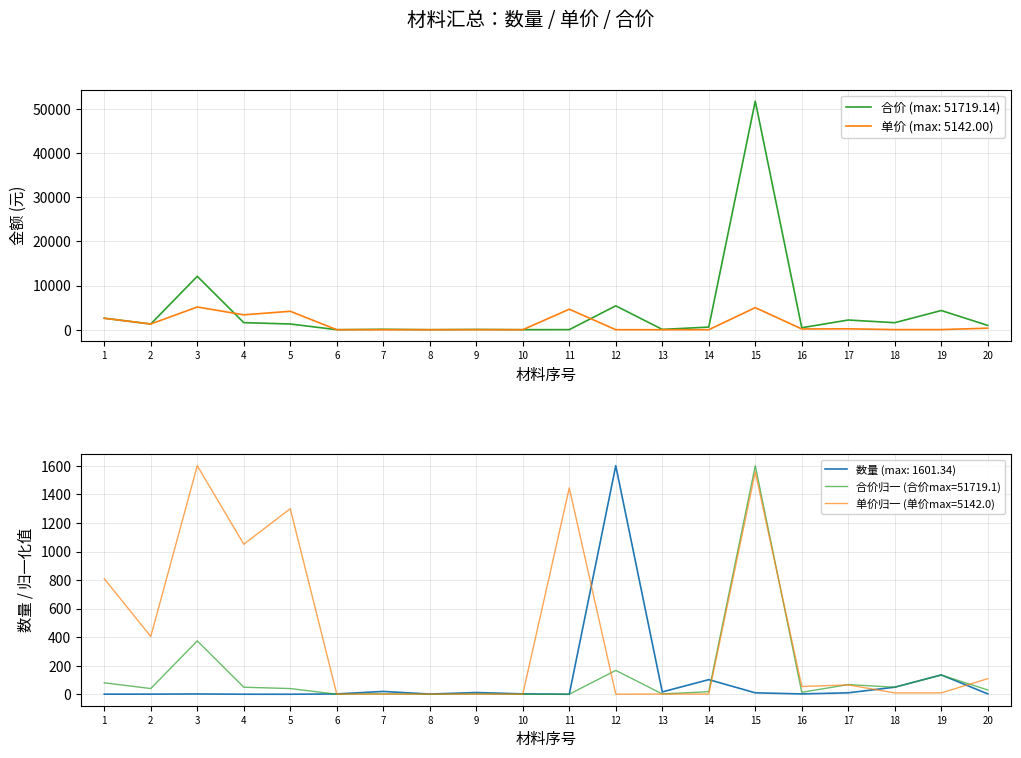

The value of 合价 (max: 51719.14) at 5 is 1296.7. True or false?

True